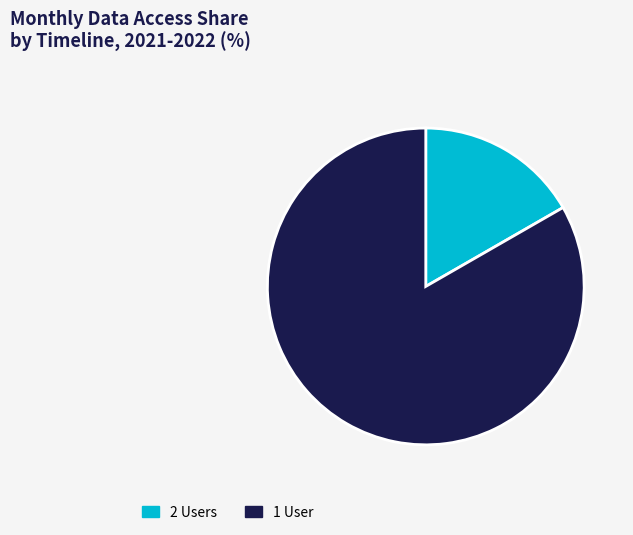

Which category has the smallest portion of the pie?

2 Users